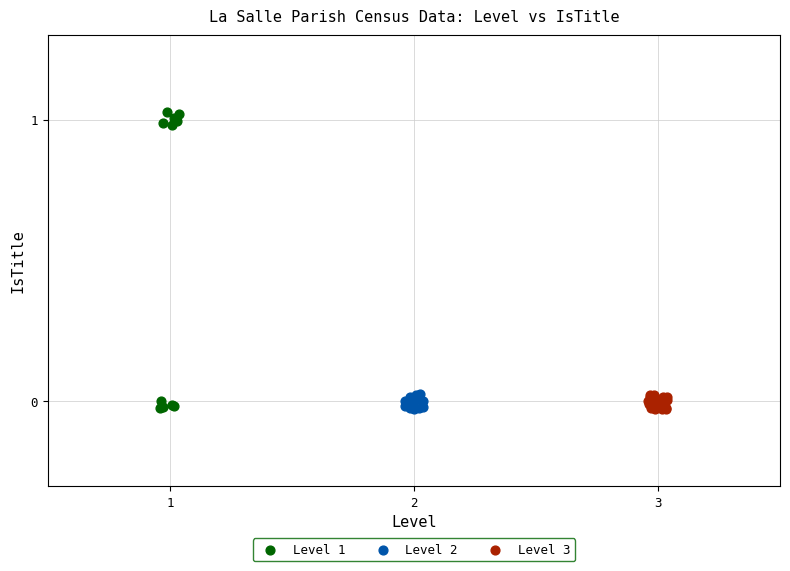

What are all the series names shown in the legend?

Level 1, Level 2, Level 3